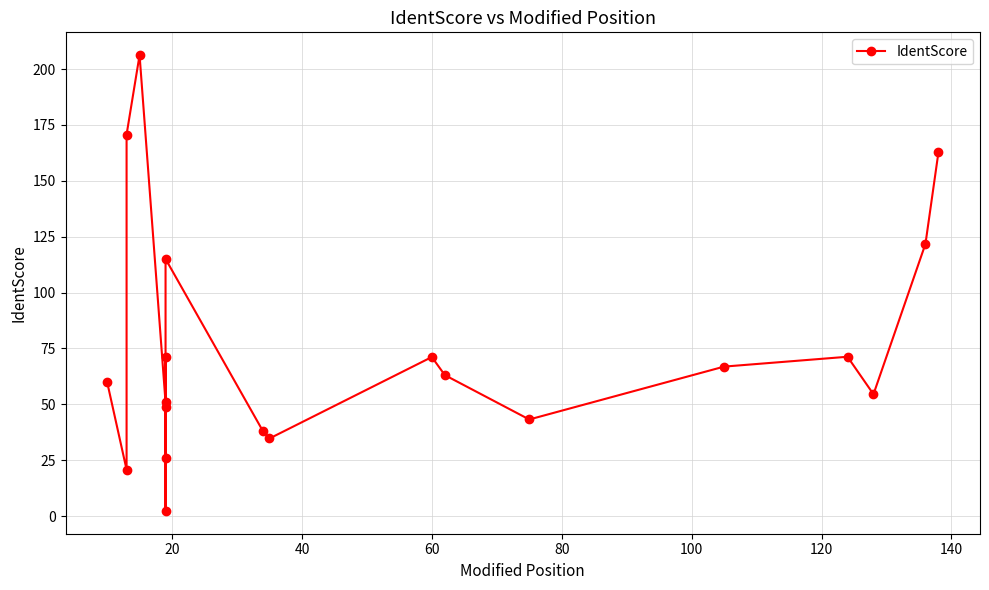

Reading left to right, list all the values displayed in this chart.

60.1	20.8	170.7	206.2	50.9	49.0	2.3	71.0	26.0	115.1	38.0	34.7	71.2	63.1	43.2	66.9	71.3	54.5	121.8	162.7